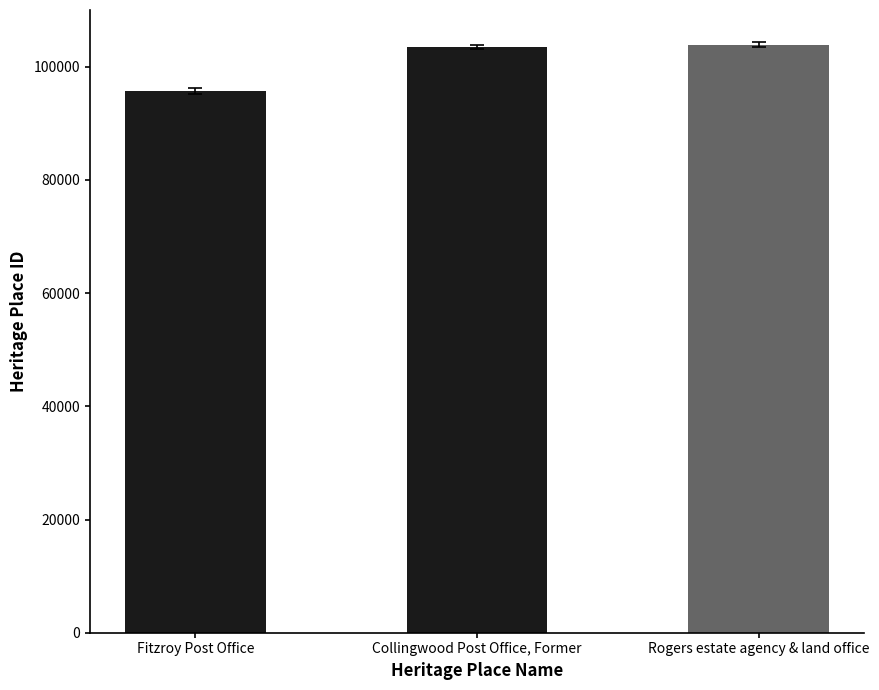

What is the sum of the values at Fitzroy Post Office and Rogers estate agency & land office?

199507